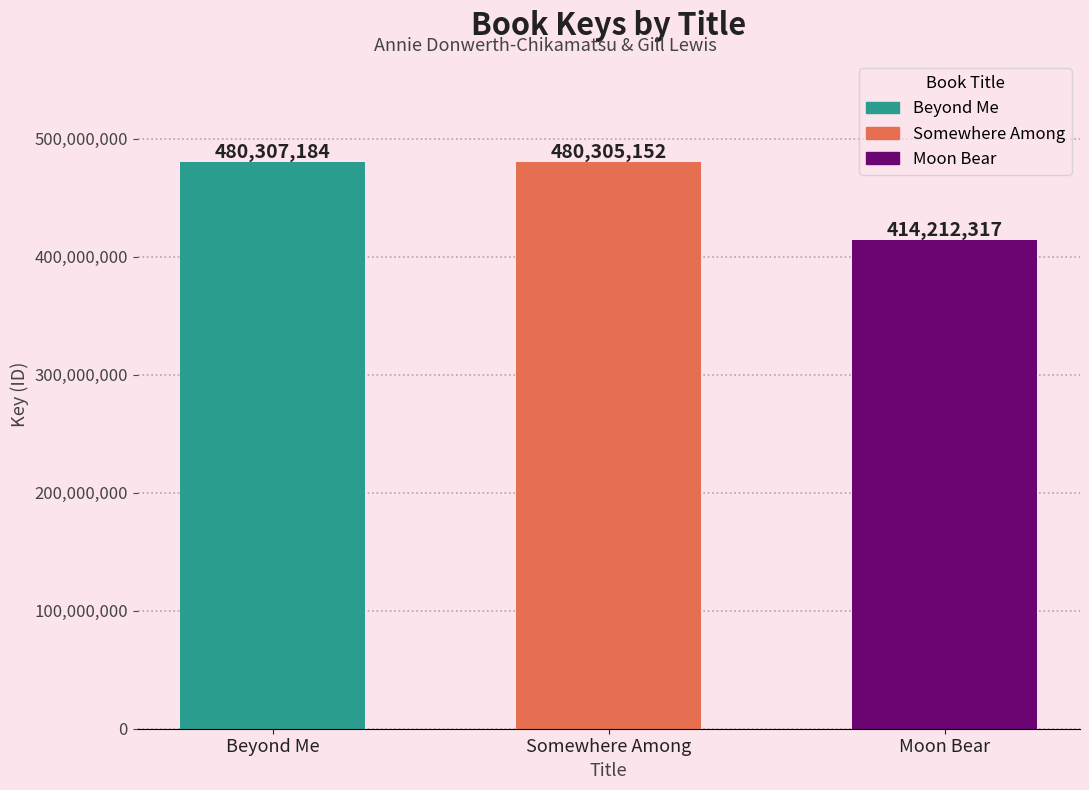

List the labels in order of value, smallest first.

Moon Bear, Somewhere Among, Beyond Me